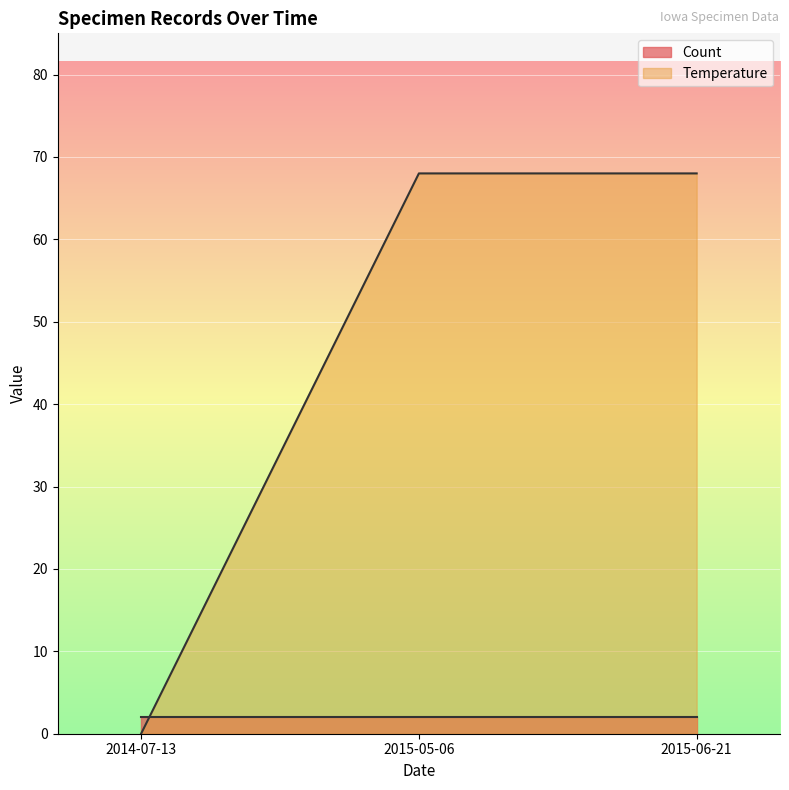

What is the average value of the Temperature series?

45